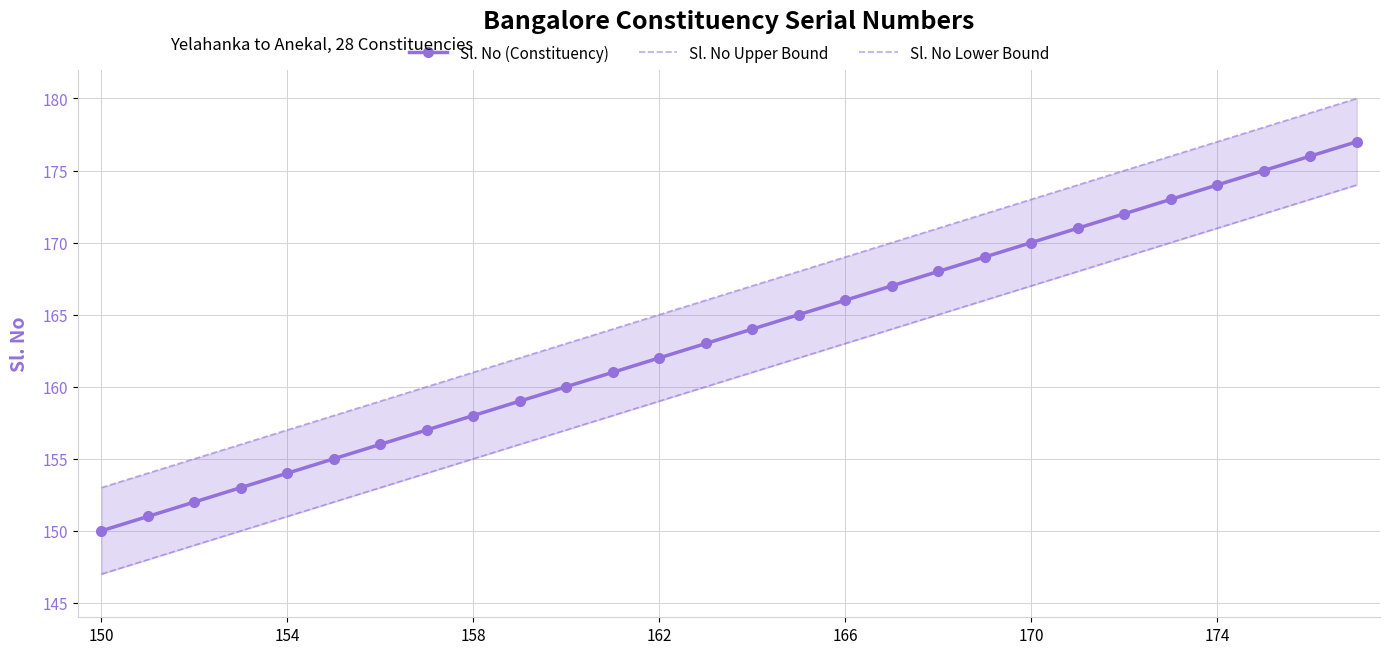

List the series in order of their peak value, highest first.

Sl. No Upper Bound, Sl. No (Constituency), Sl. No Lower Bound